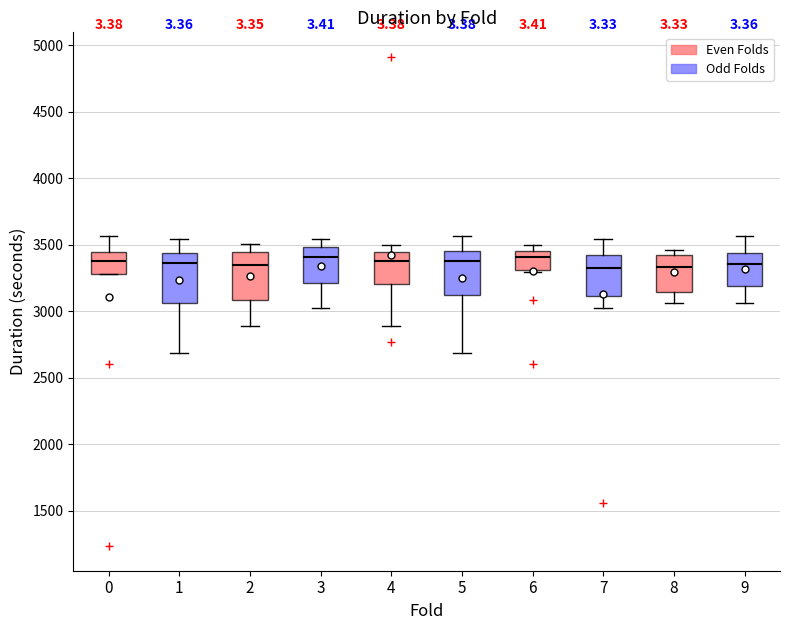

Reading left to right, transcribe this box plot: for each box, give where its median line is, the range the box spans, and where its two whiskers end, as read against the y-axis. The values are not printed on the chart, so give them approximately, as read against the axis.

0: median 3400, box 3300 to 3450, whiskers 3300 to 3550
1: median 3350, box 3050 to 3450, whiskers 2700 to 3550
2: median 3350, box 3100 to 3450, whiskers 2900 to 3500
3: median 3400, box 3200 to 3500, whiskers 3050 to 3550
4: median 3400, box 3200 to 3450, whiskers 2900 to 3500
5: median 3400, box 3100 to 3450, whiskers 2700 to 3550
6: median 3400, box 3300 to 3450, whiskers 3300 to 3500
7: median 3350, box 3100 to 3400, whiskers 3050 to 3550
8: median 3350, box 3150 to 3400, whiskers 3050 to 3450
9: median 3350, box 3200 to 3450, whiskers 3050 to 3550